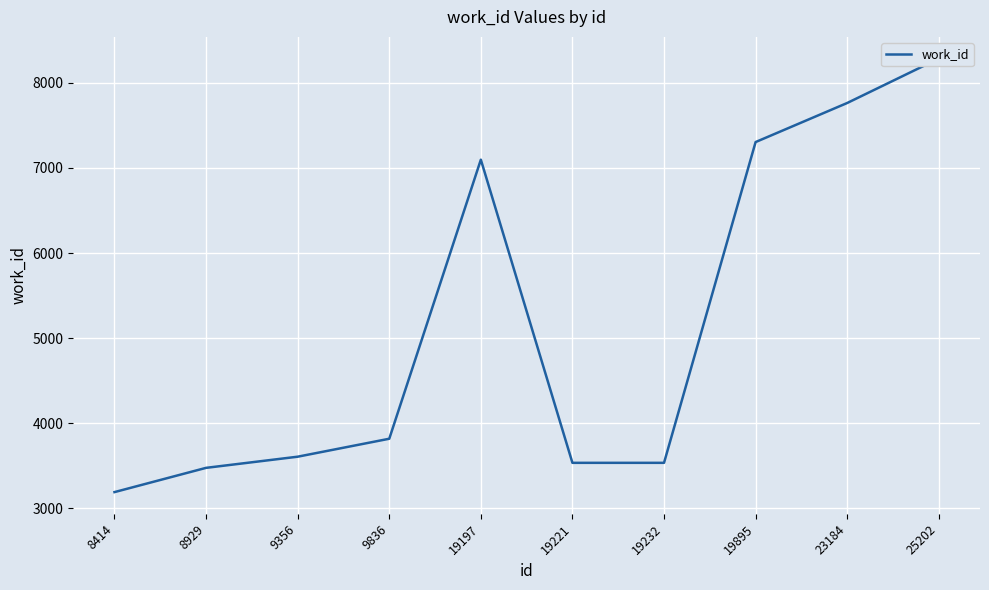

At which category does the chart reach its minimum across all series?

8414